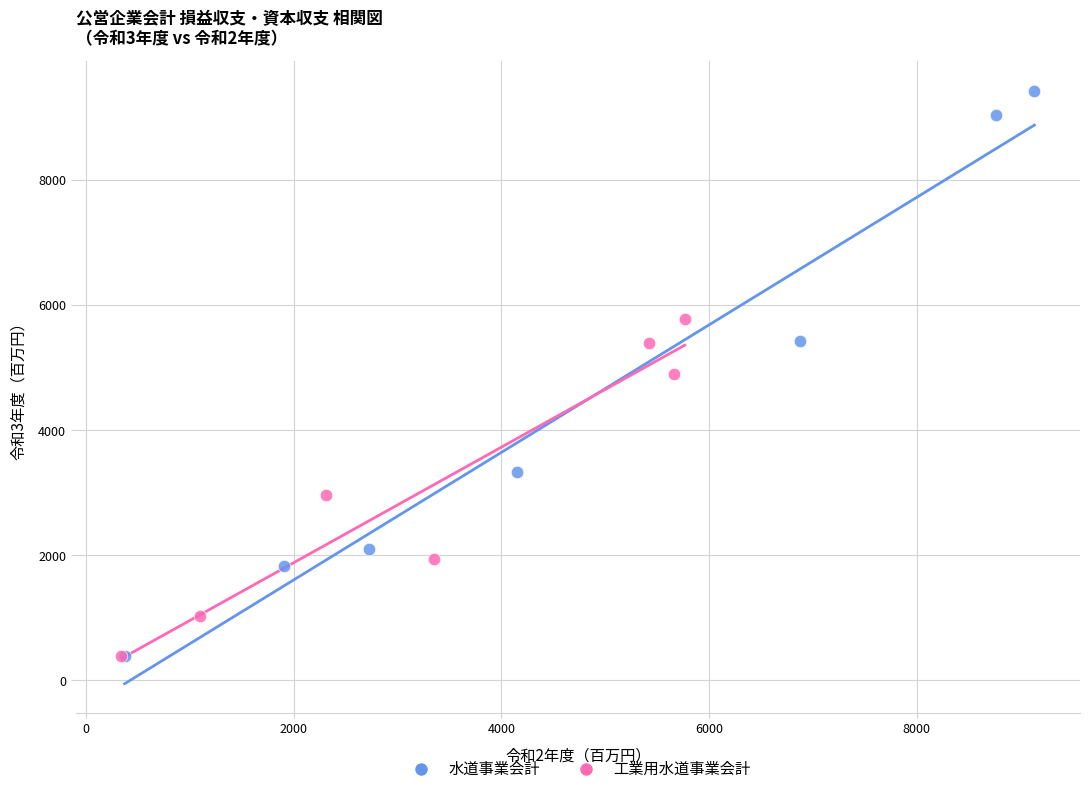

Which series contains the highest Y value?

水道事業会計